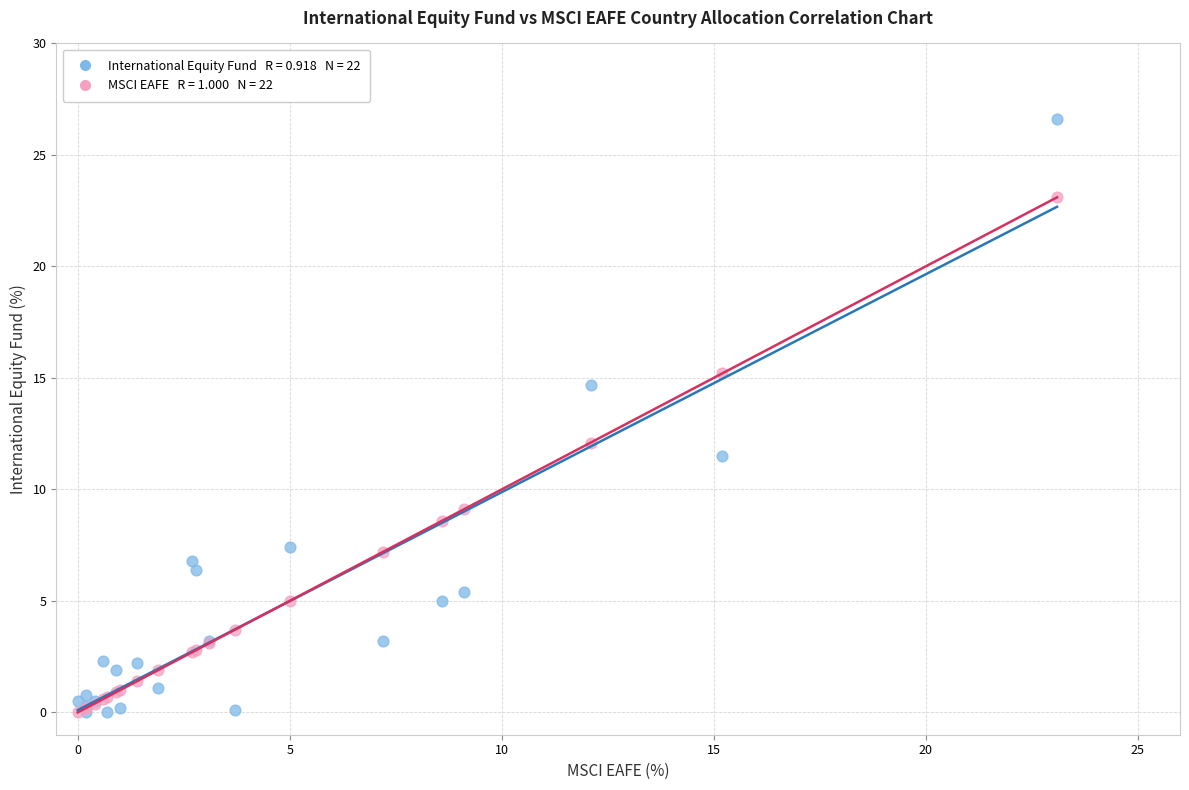

Across all series, what Y value is closest to 13?

12.1